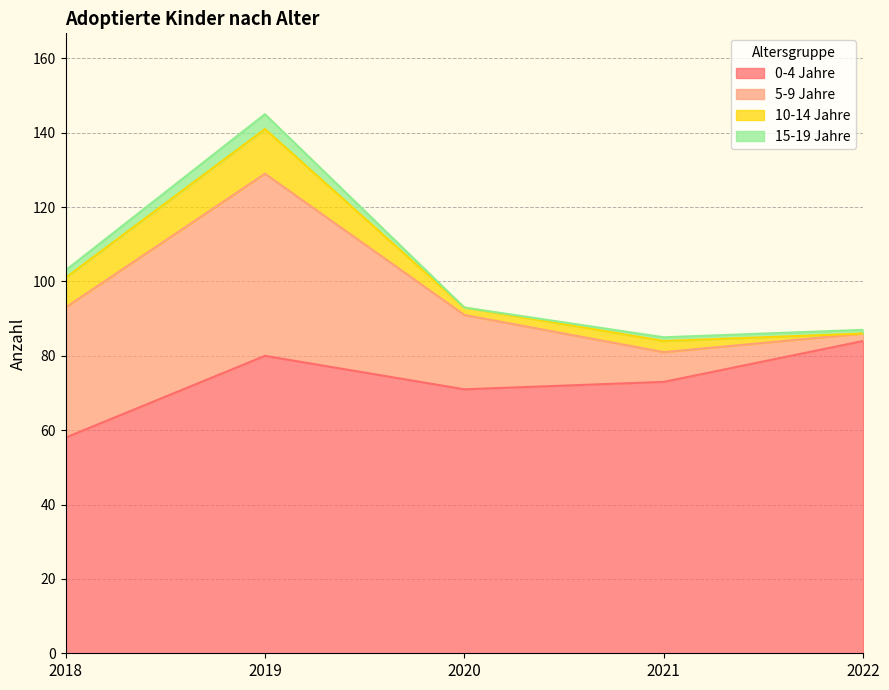

At which category does 15-19 Jahre reach its first local peak?

2019